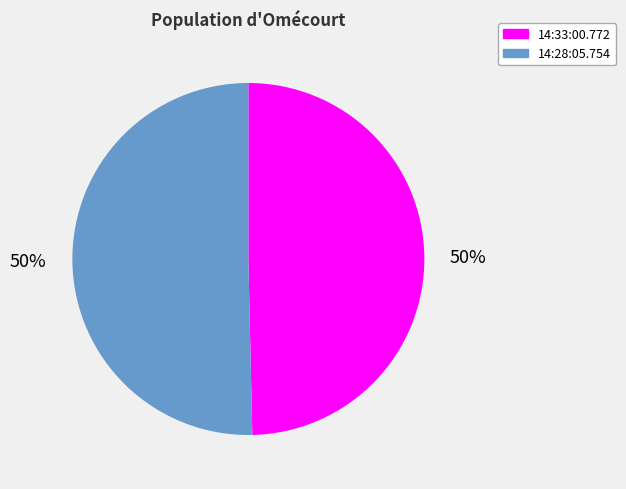

To the nearest percent, what is the combined percentage of 14:33:00.772 and 14:28:05.754?

100%